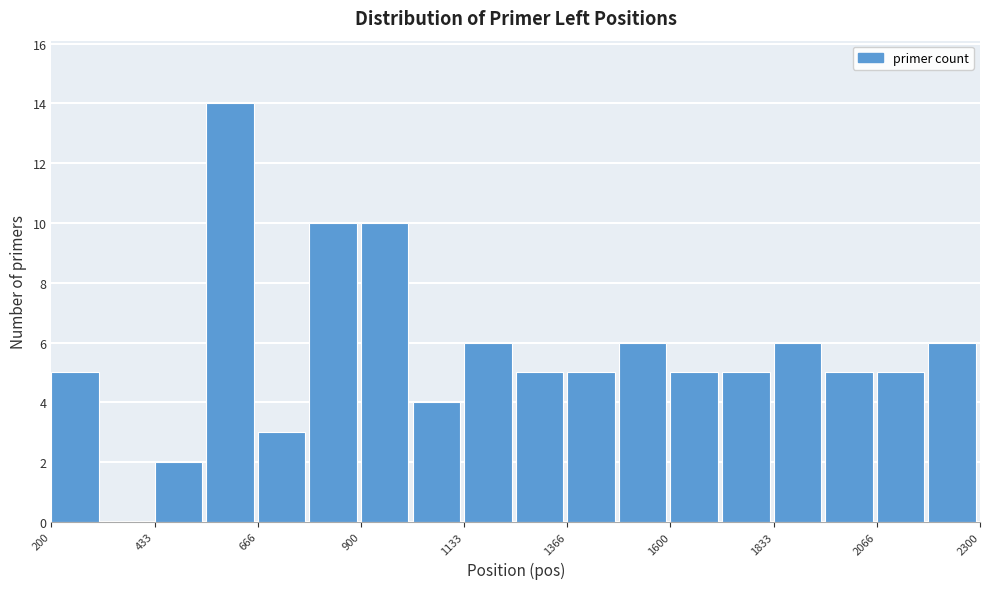

Read against the x-axis, roughly where is the centre of the tallest bar?

600